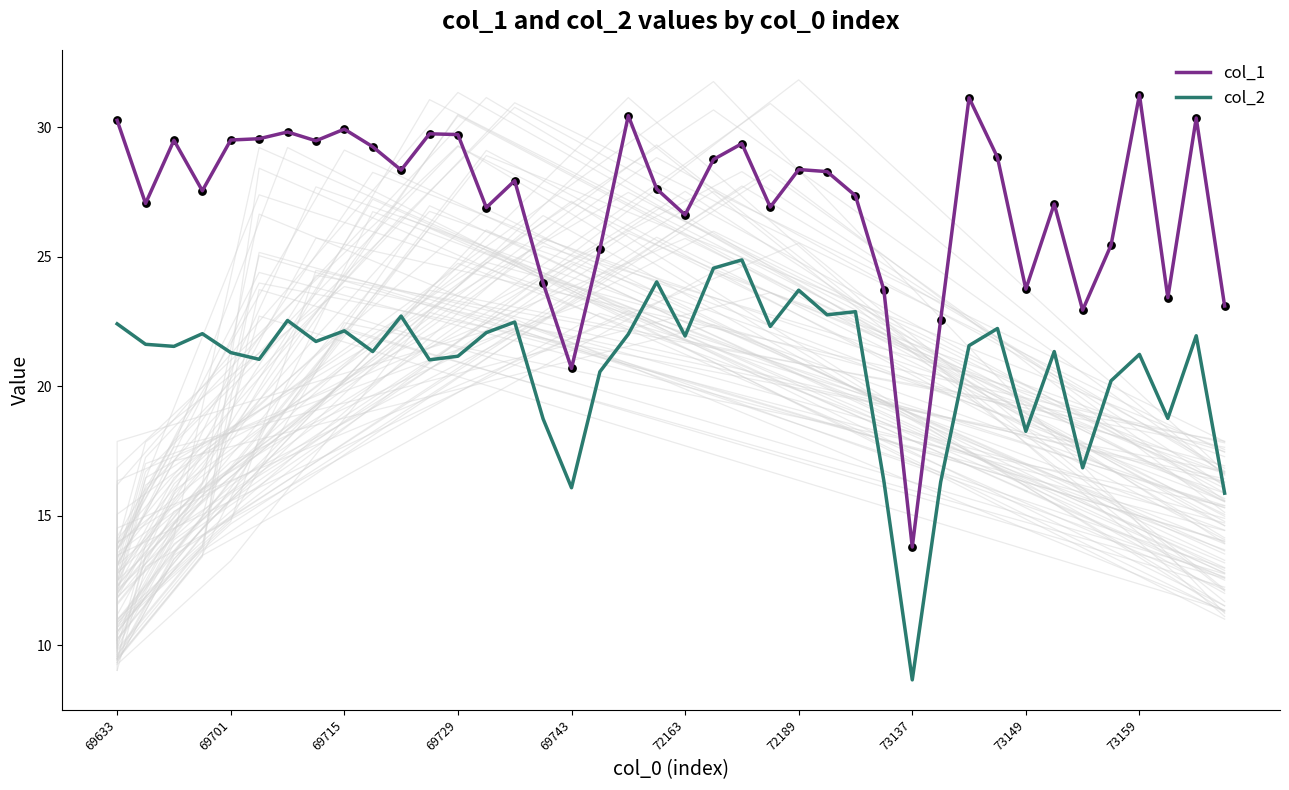

Which series has the largest total across all categories?

col_1